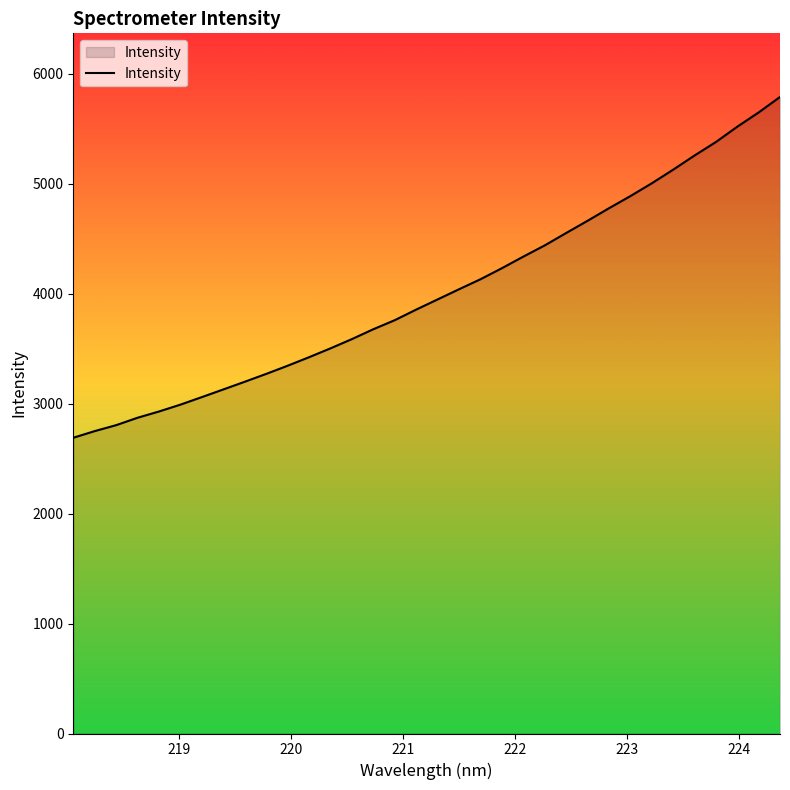

What is the maximum value shown in the chart?

5789.2